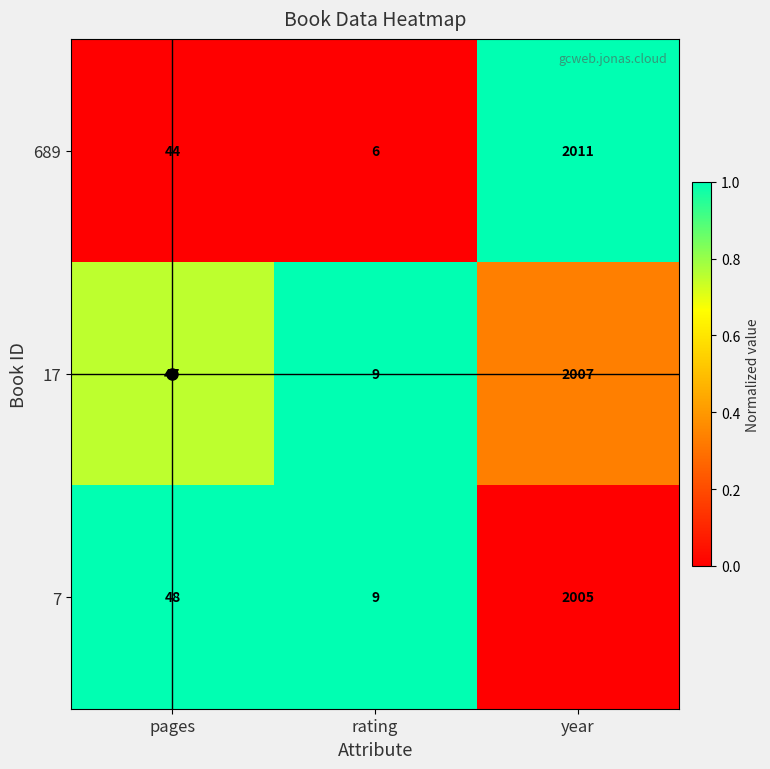

What is the average value of the 17 series?

688